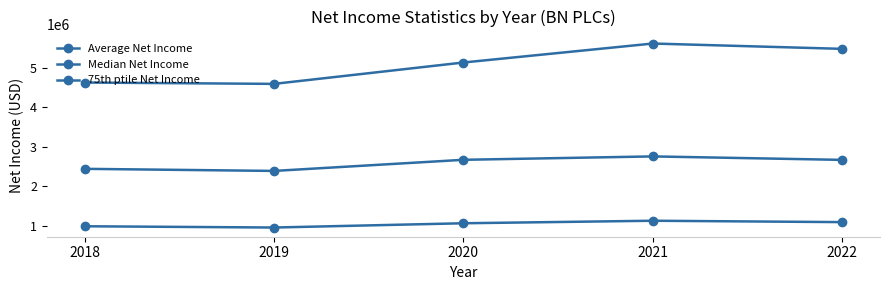

Is this an area chart (filled region under the line)?

No